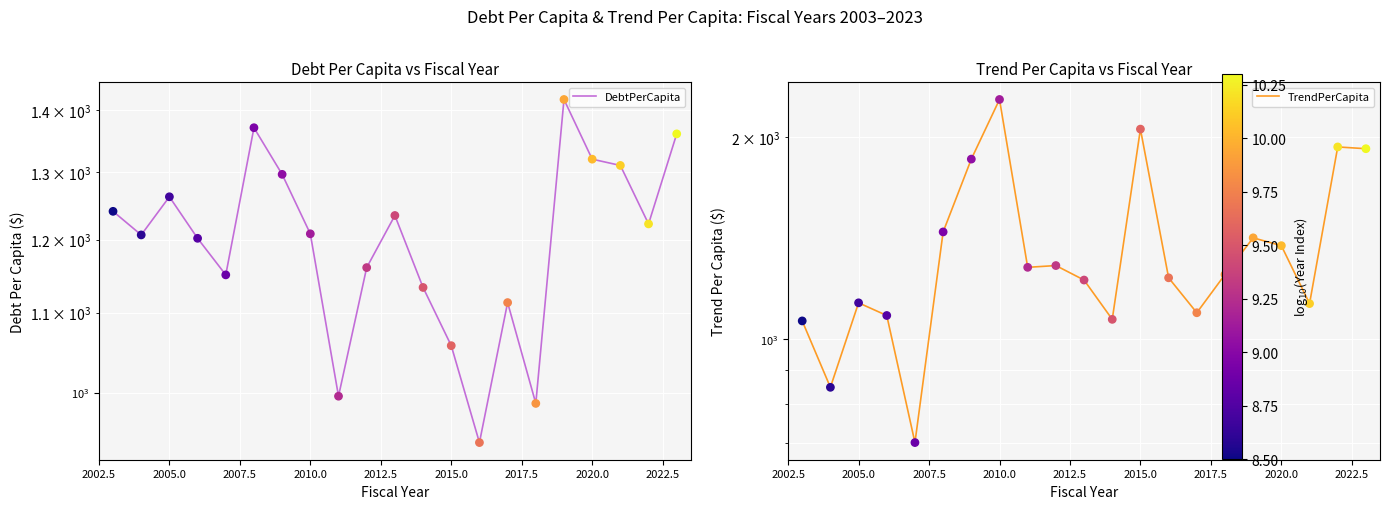

At how many categories does at least one series exceed 736?

21